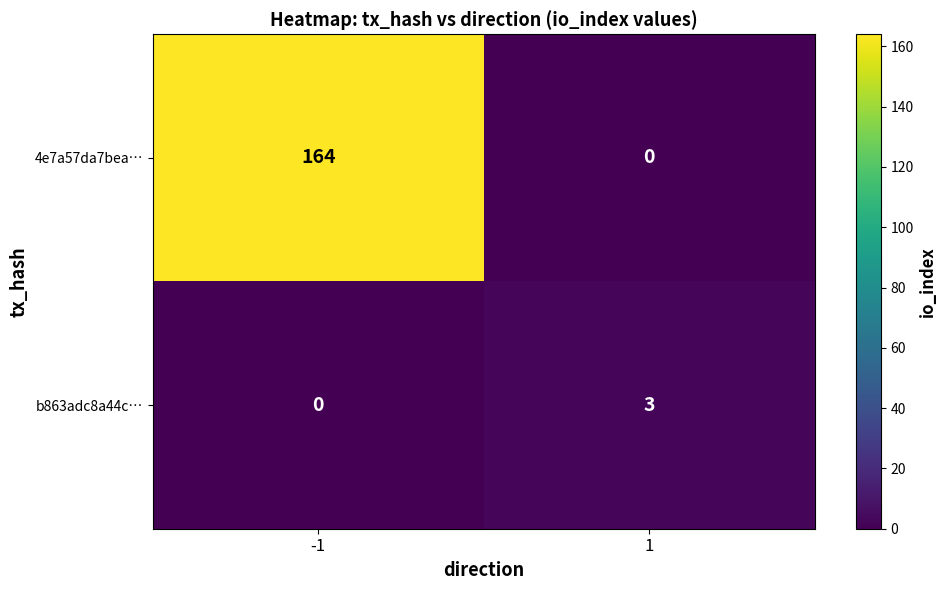

At which category is the sum across all series the highest?

-1